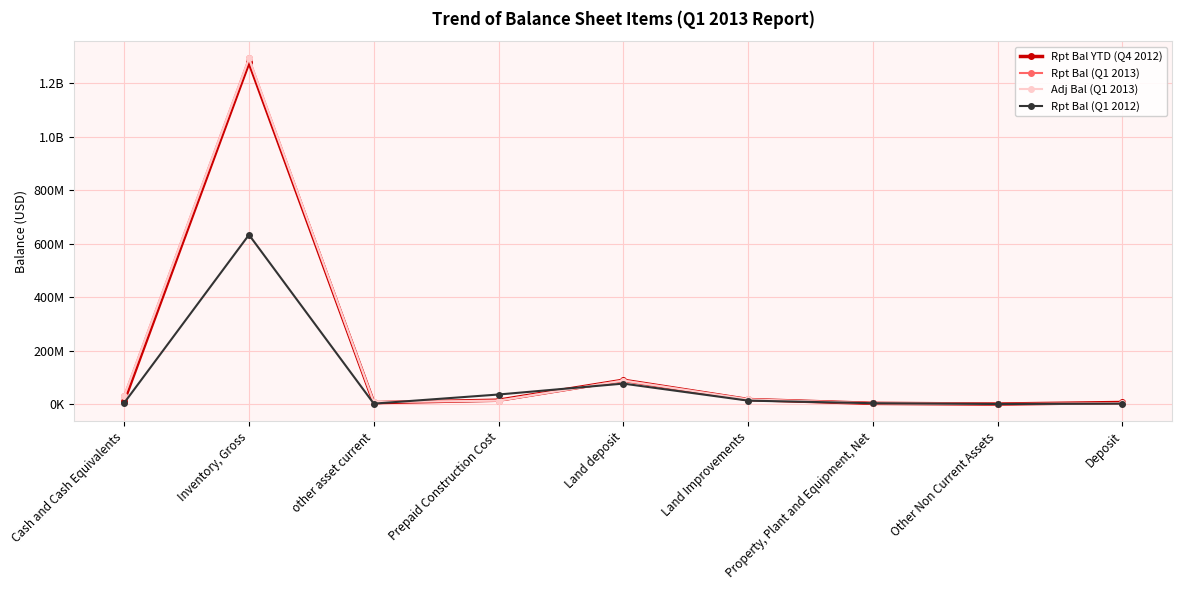

What is the average value of the Rpt Bal (Q1 2013) series?

161902531.2